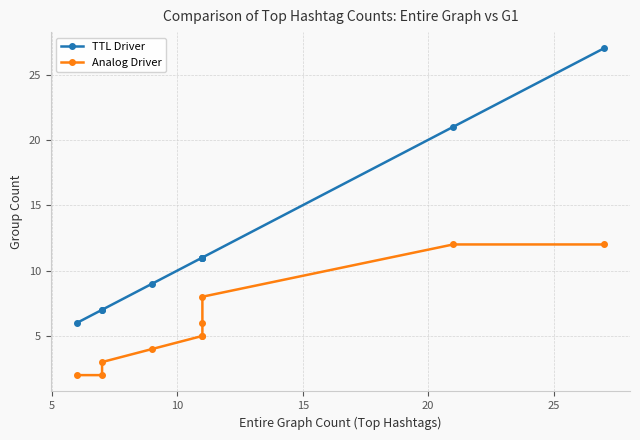

Does the chart display data point markers on the line(s)?

Yes